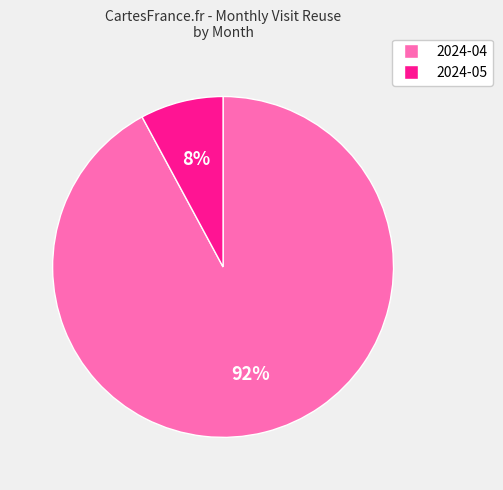

What is the largest slice in the pie chart?

2024-04